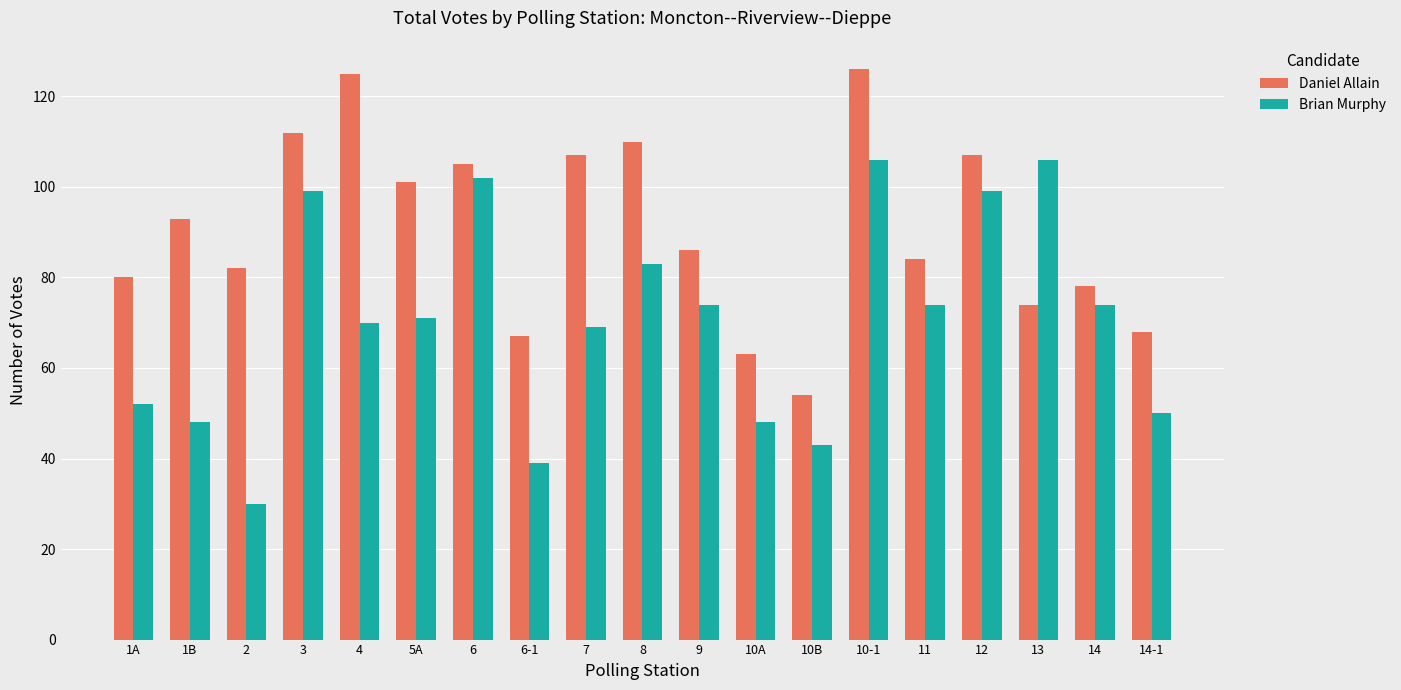

Which category has the lowest value in the Brian Murphy series?

2